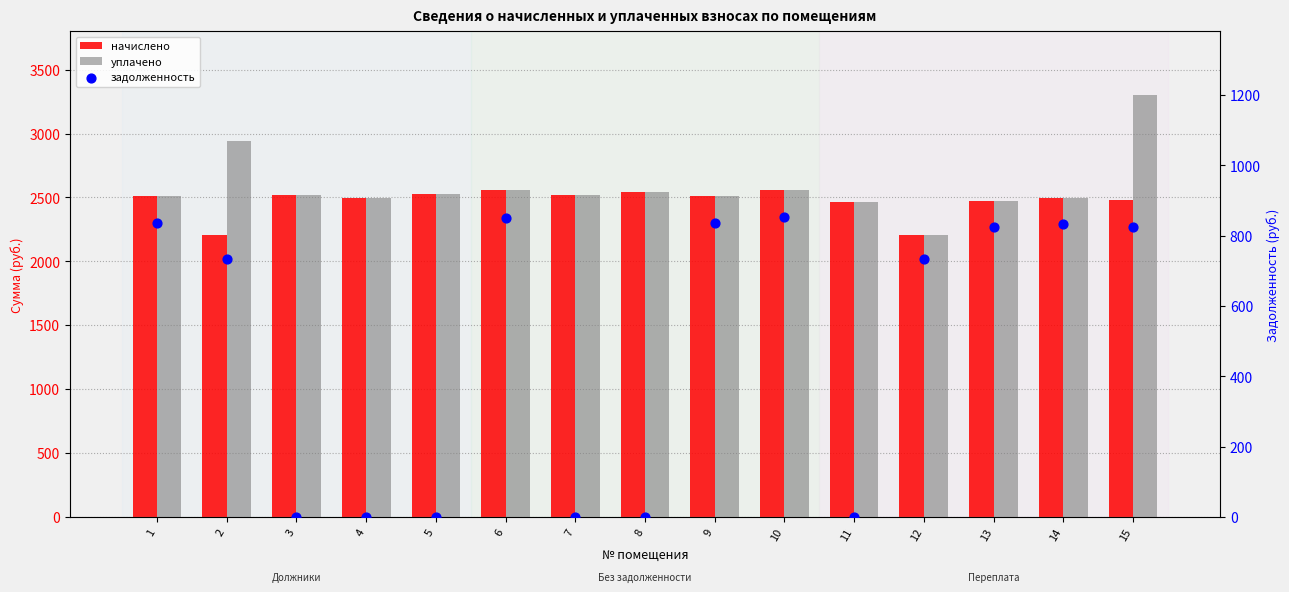

Is the value of начислено at 1 greater than the value of задолженность at 11?

Yes